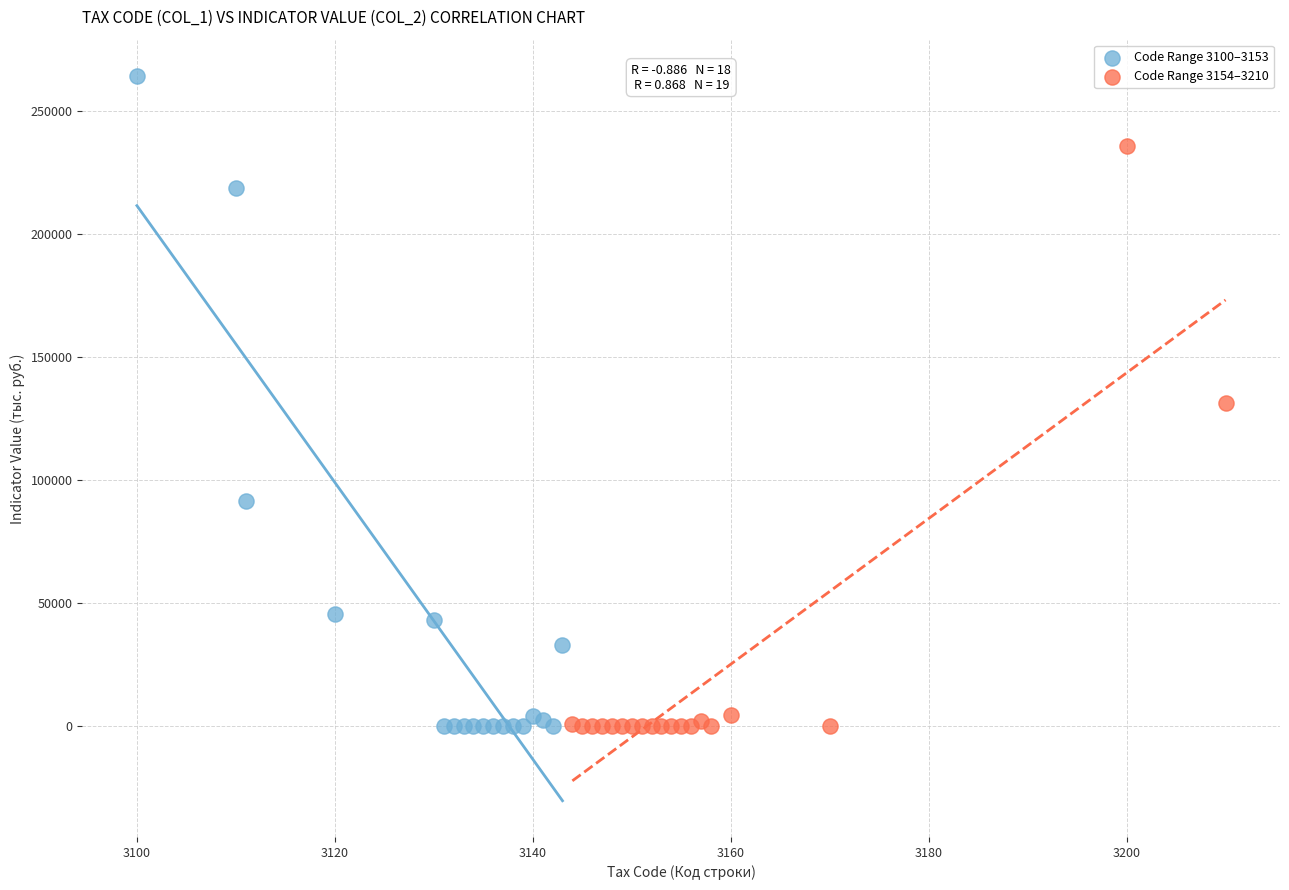

Which series contains the highest Y value?

Code Range 3100–3153